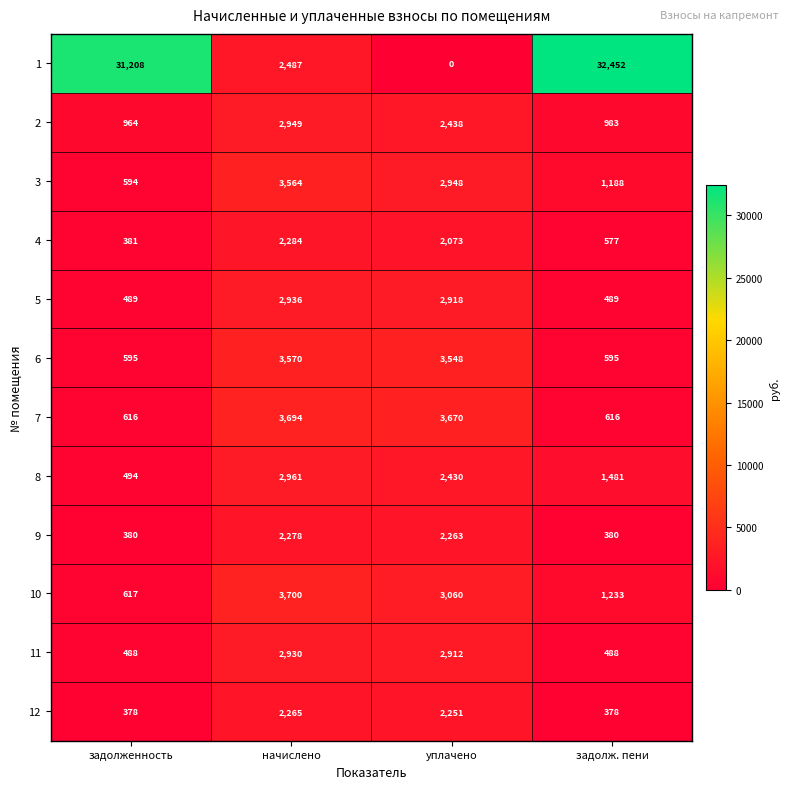

The 9 series shows 3192 at начислено. True or false?

False